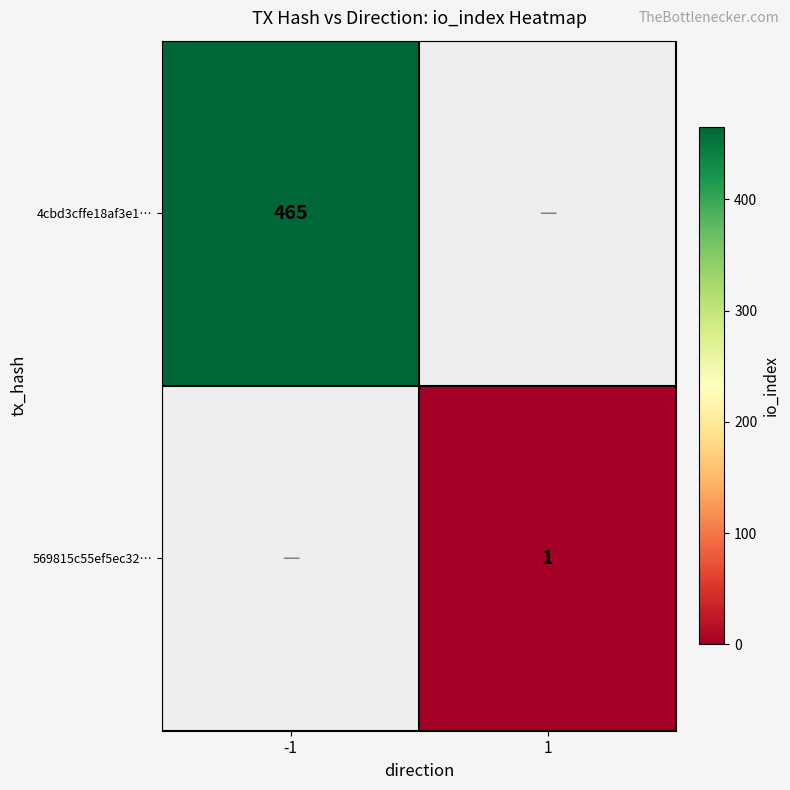

The value of 569815c55ef5ec32… at 1 is 2. True or false?

False